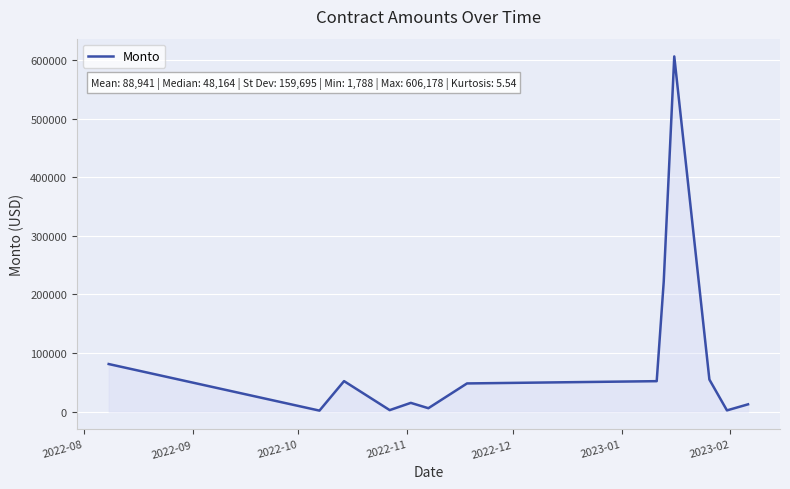

What is the difference between the maximum and minimum values?

604390.0